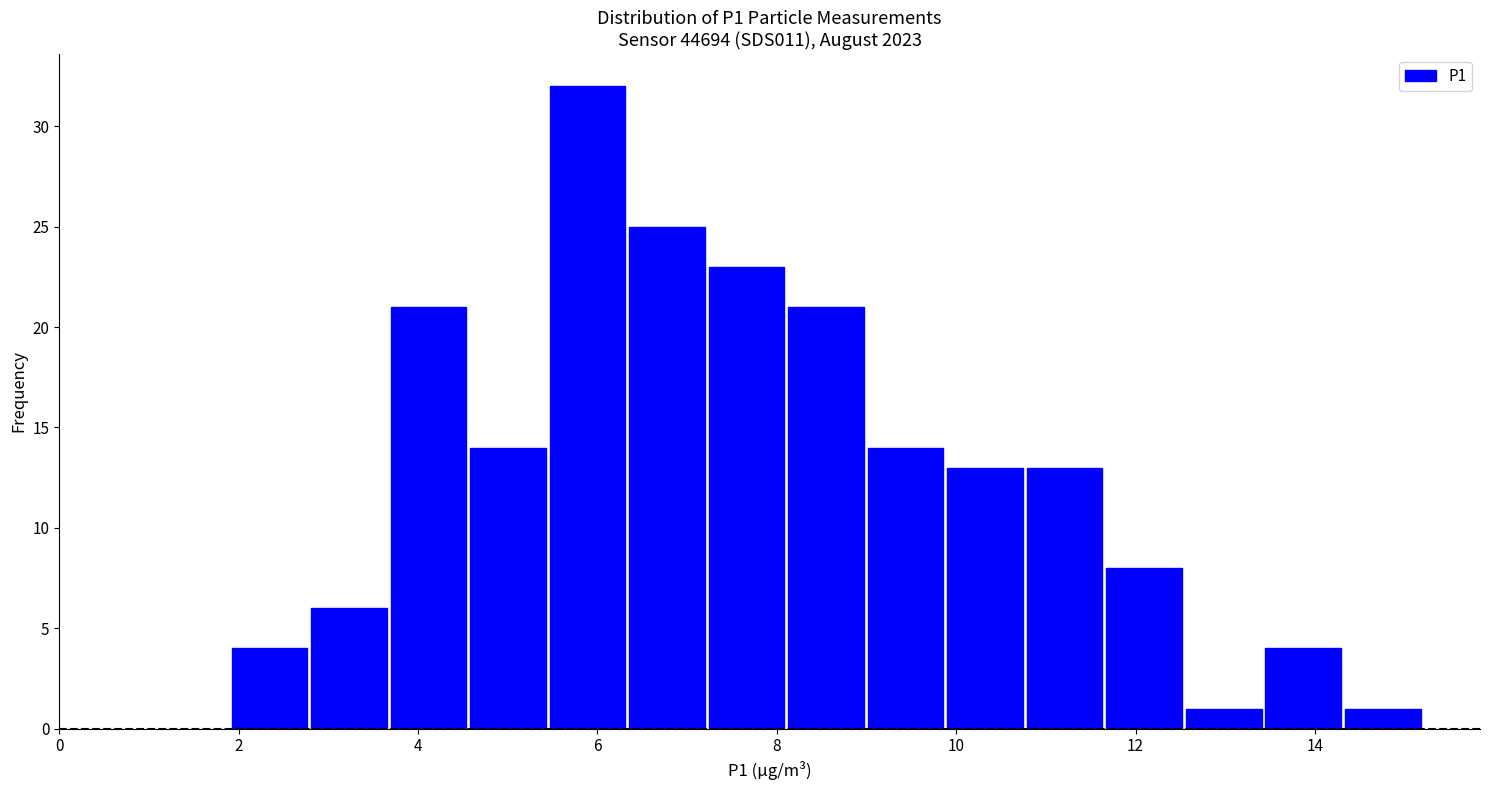

Reading left to right, list every bar in this chart as the range it spans on the x-axis followed by its height. Neither the bar edges nor the heights are printed on the chart, so give them approximately, as read against the axes.

2.0 to 2.8: 4
2.8 to 3.6: 6
3.6 to 4.6: 21
4.6 to 5.4: 14
5.4 to 6.4: 32
6.4 to 7.2: 25
7.2 to 8.2: 23
8.2 to 9.0: 21
9.0 to 9.8: 14
9.8 to 10.8: 13
10.8 to 11.6: 13
11.6 to 12.6: 8
12.6 to 13.4: 1
13.4 to 14.4: 4
14.4 to 15.2: 1